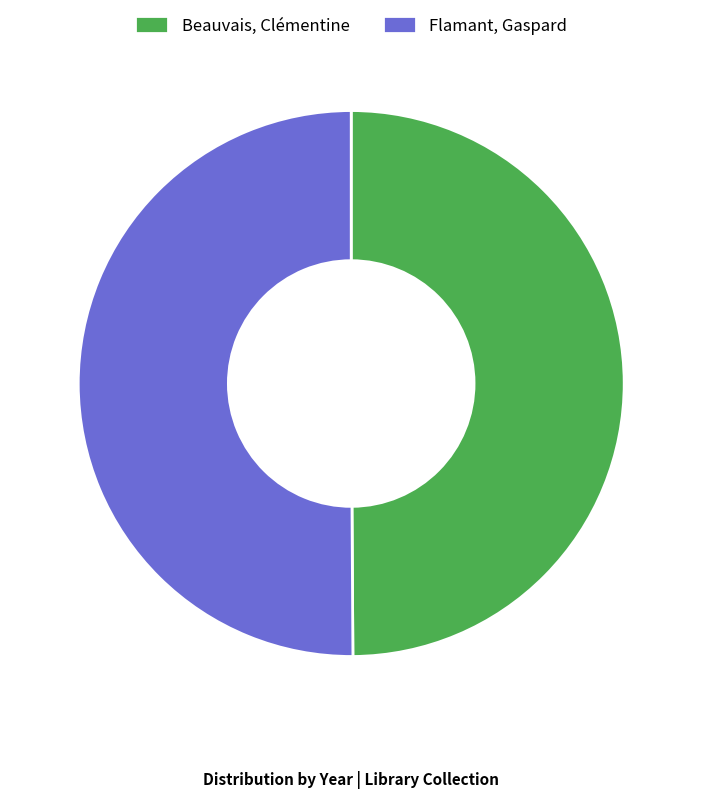

Count the number of slices in the pie.

2